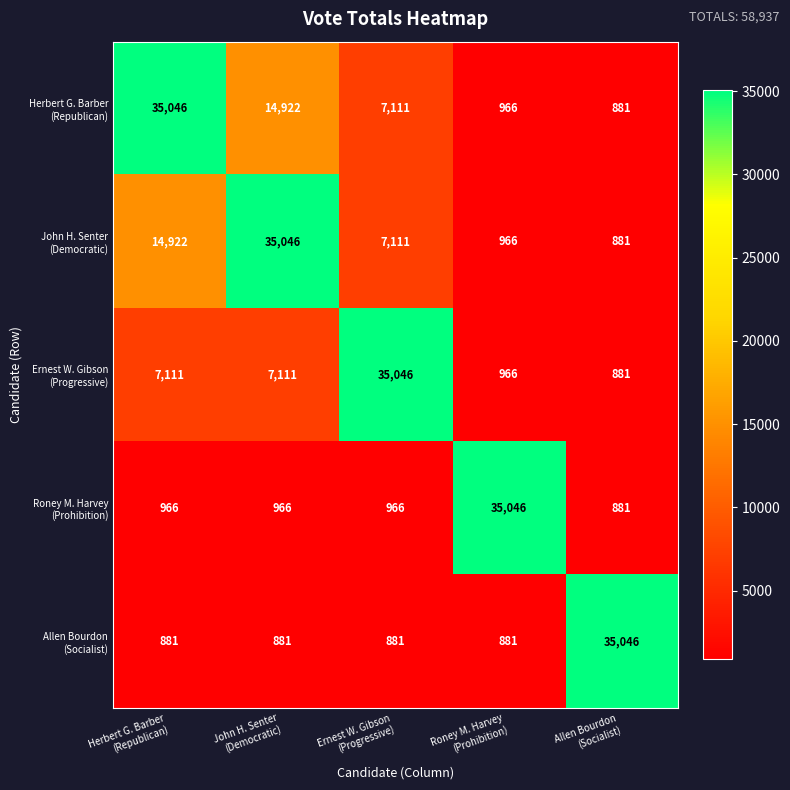

At how many categories does at least one series exceed 30368?

5